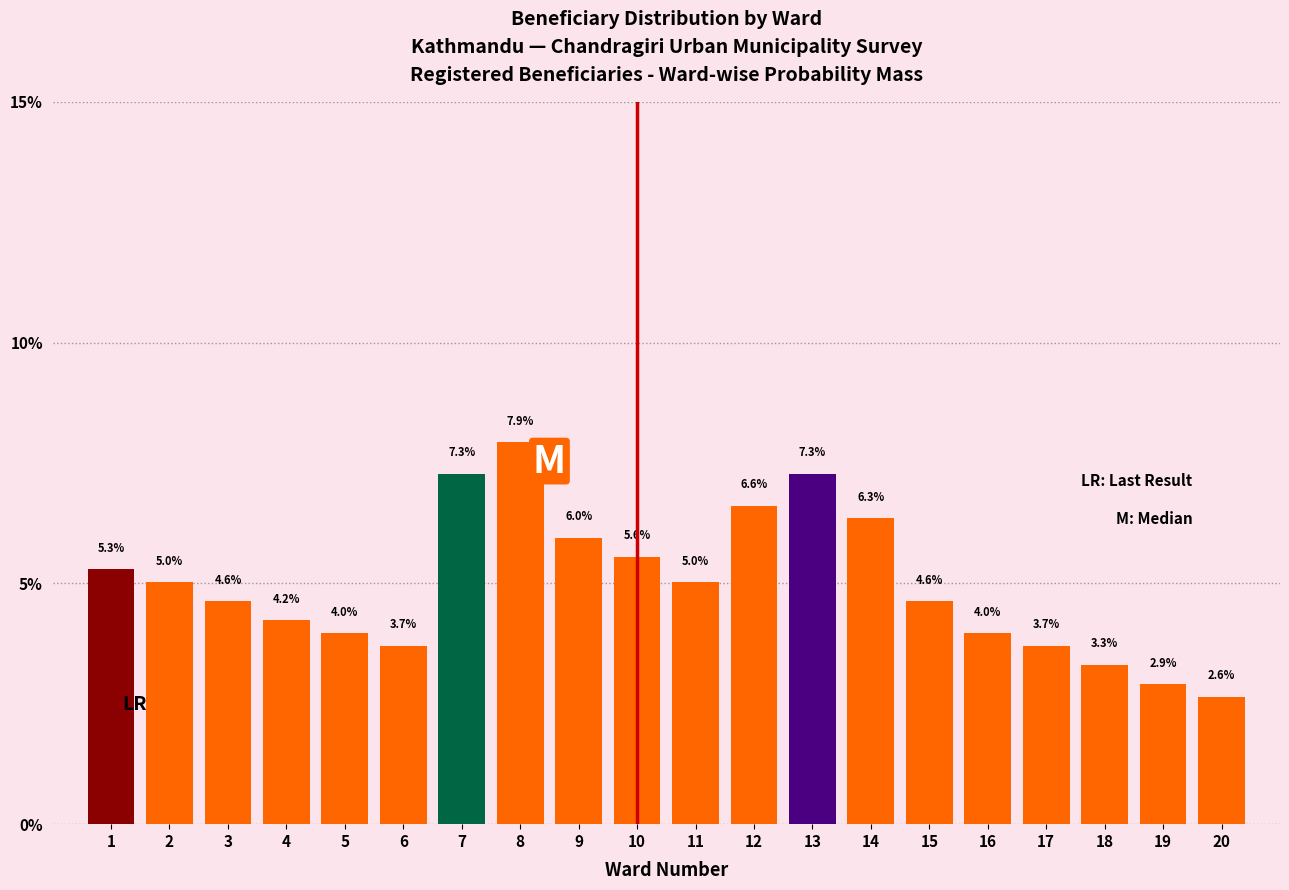

Reading left to right, list all the values displayed in this chart.

1=5.3	2=5.0	3=4.6	4=4.2	5=4.0	6=3.7	7=7.3	8=7.9	9=6.0	10=5.6	11=5.0	12=6.6	13=7.3	14=6.3	15=4.6	16=4.0	17=3.7	18=3.3	19=2.9	20=2.6